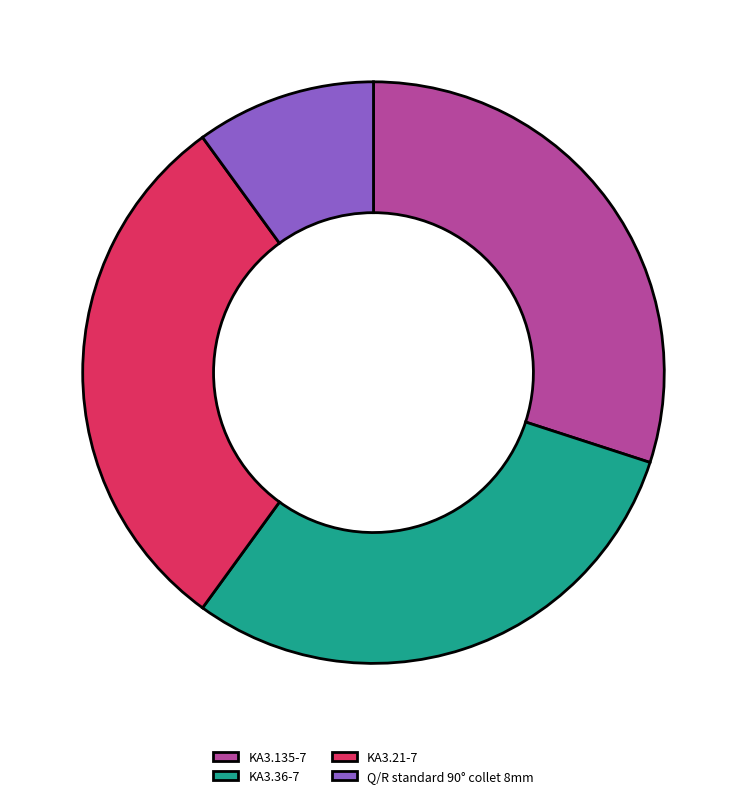

How many slices are in this pie chart?

4